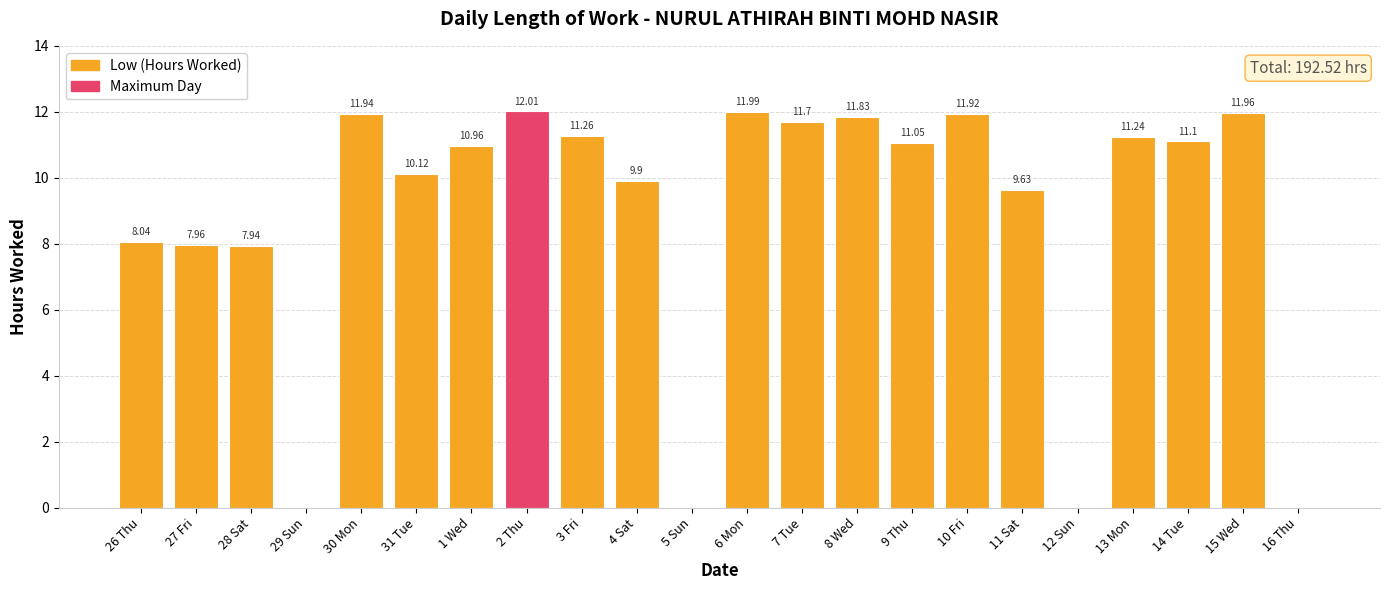

What is the greatest value displayed?

12.0